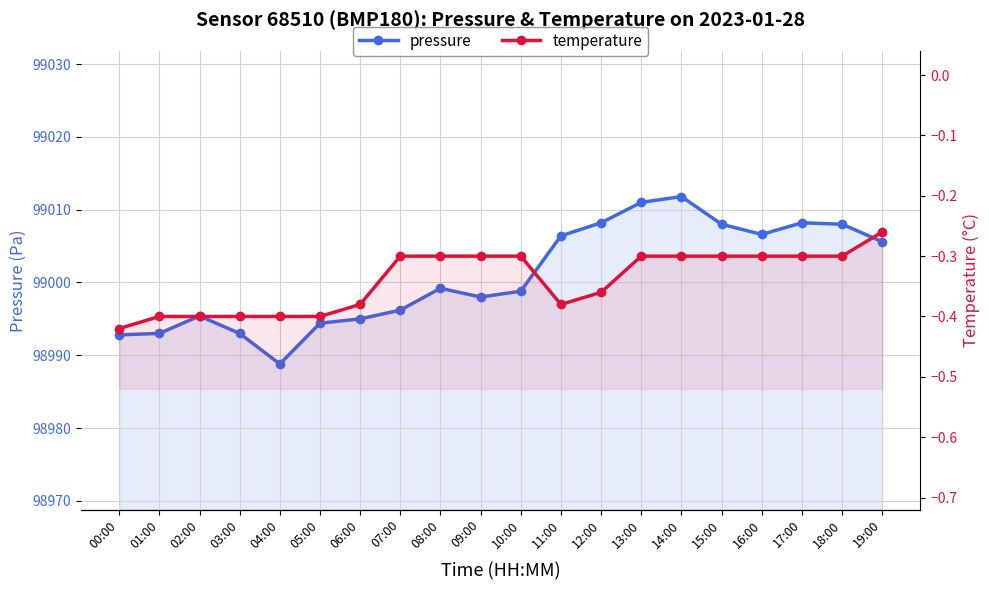

What is the difference between the highest and lowest values at 17:00?

99008.5